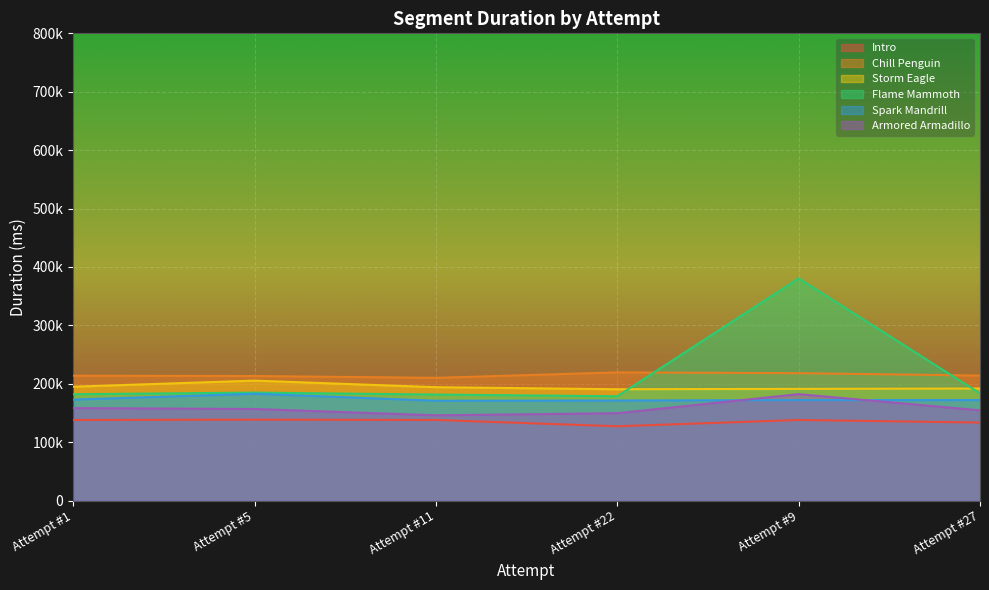

What is the approximate value of Armored Armadillo at Attempt #5, to the nearest 10?

156840